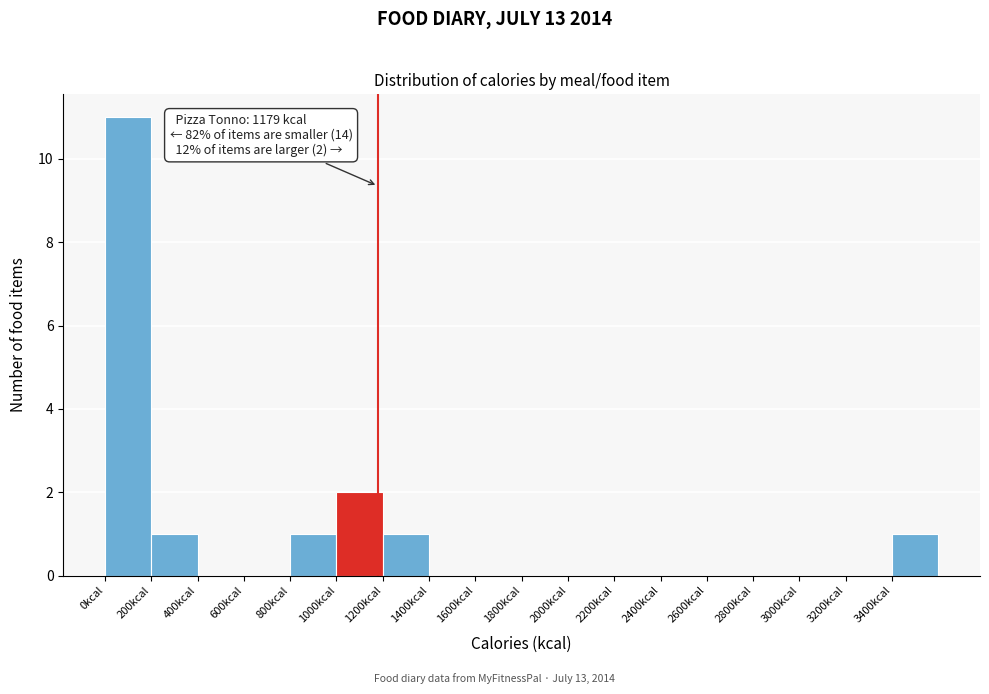

Which range on the x-axis has the tallest bar?

0 to 200